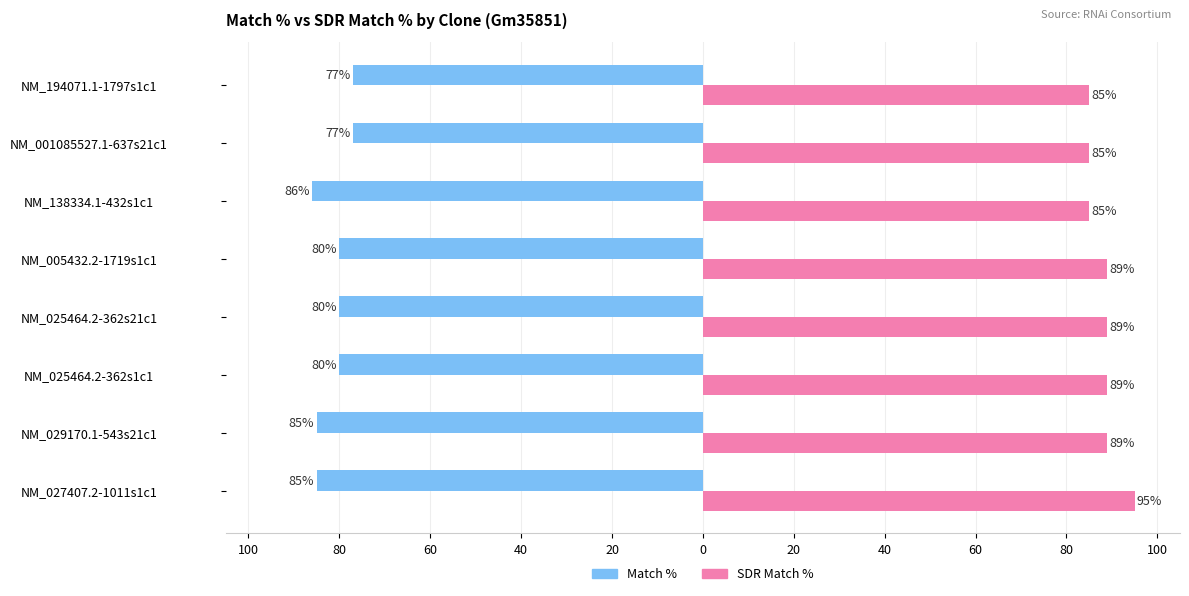

Which series has the largest range (max minus min)?

SDR Match %